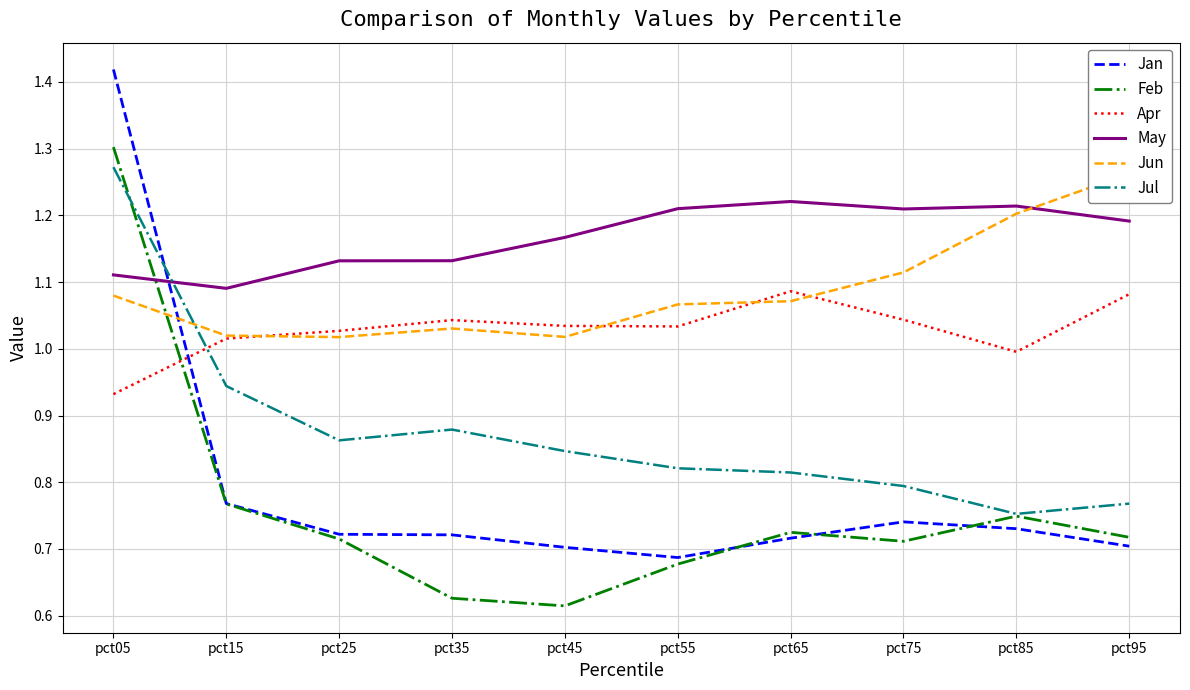

How many times do Jan and Feb cross each other?

3